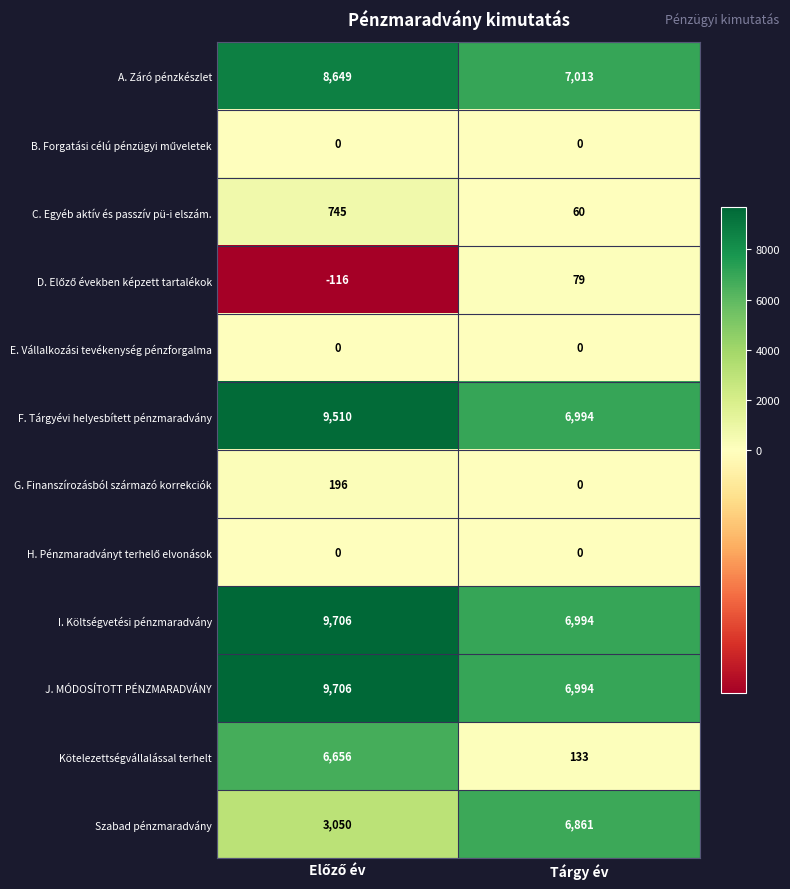

What is the sum of all C. Egyéb aktív és passzív pü-i elszám. values?

805